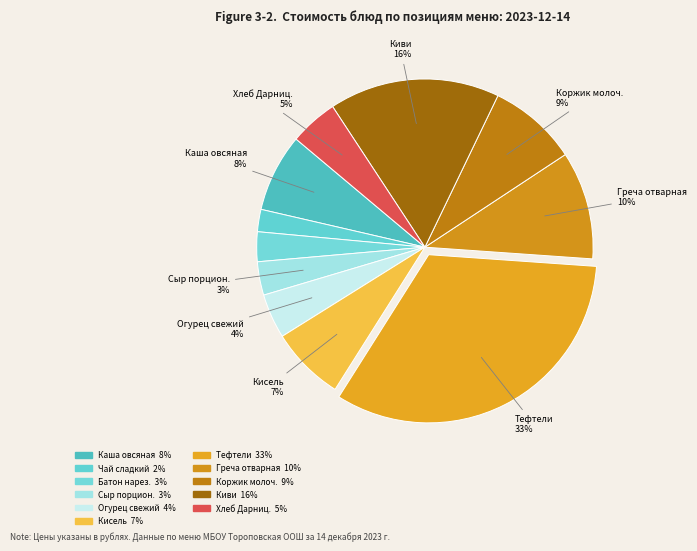

How many segments does this pie chart have?

11